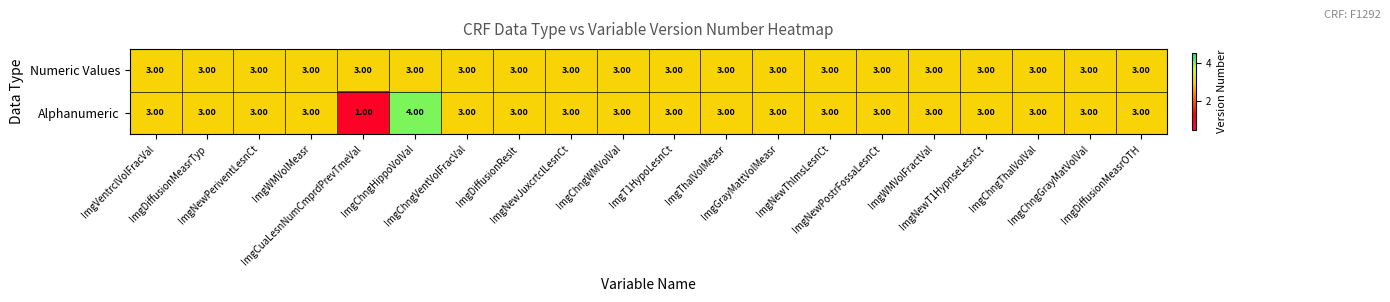

List the series in order of their overall mean, lowest first.

Alphanumeric, Numeric Values